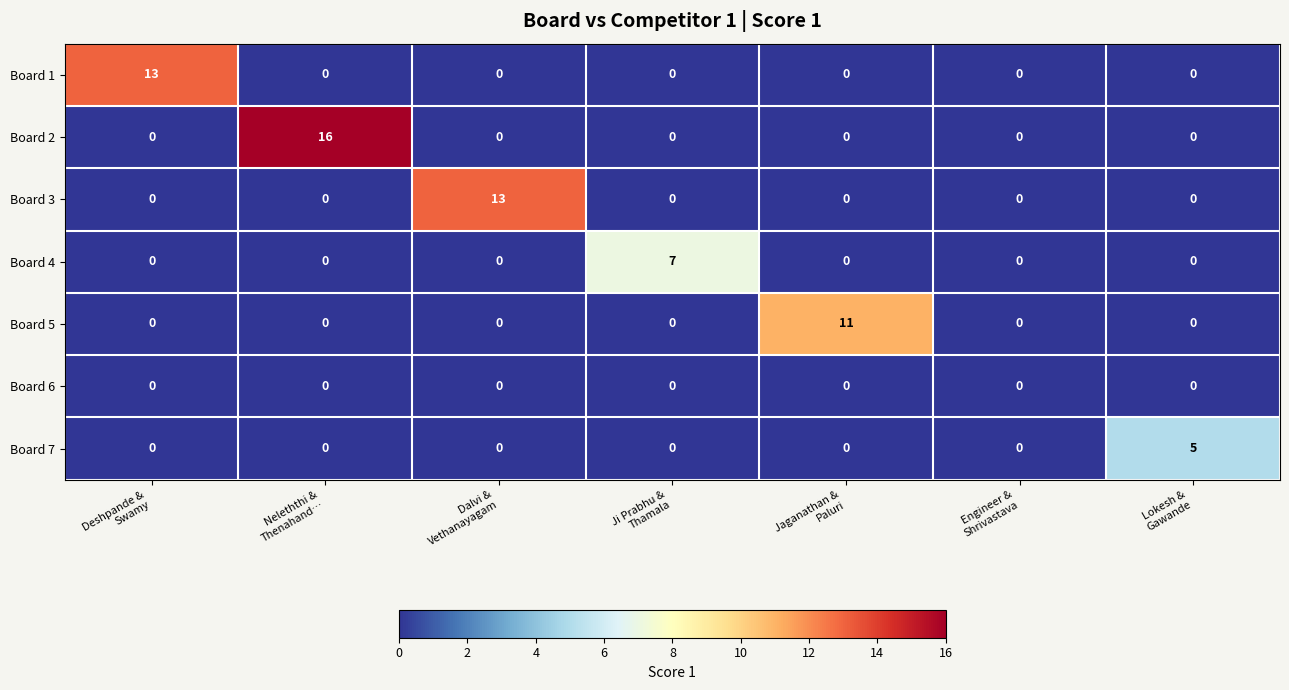

What is the sum of all Board 3 values?

13